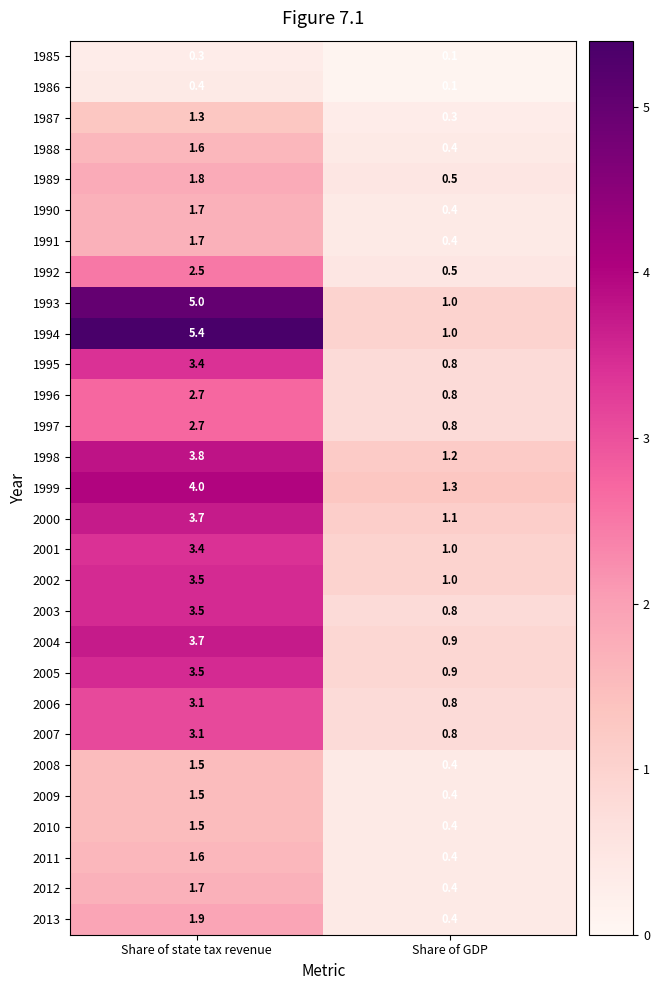

Read the 2011 value at Share of GDP.

0.4